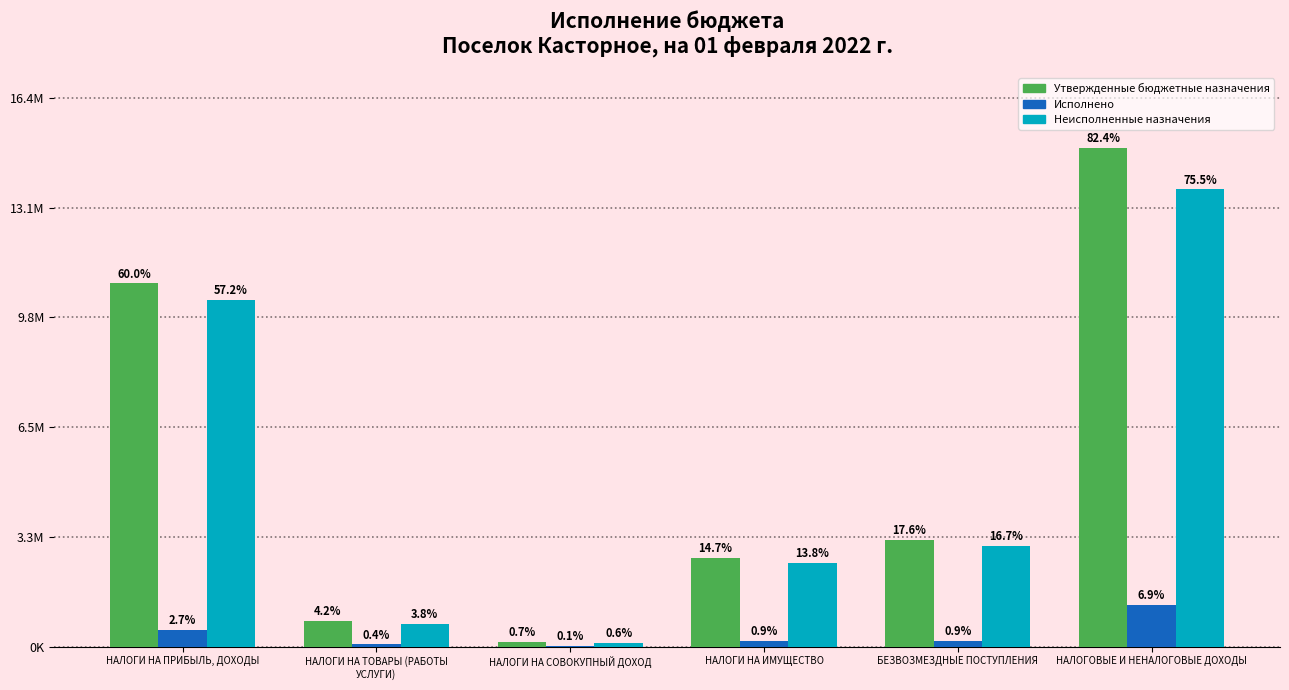

At which label does Неисполненные назначения reach its minimum?

НАЛОГИ НА СОВОКУПНЫЙ ДОХОД